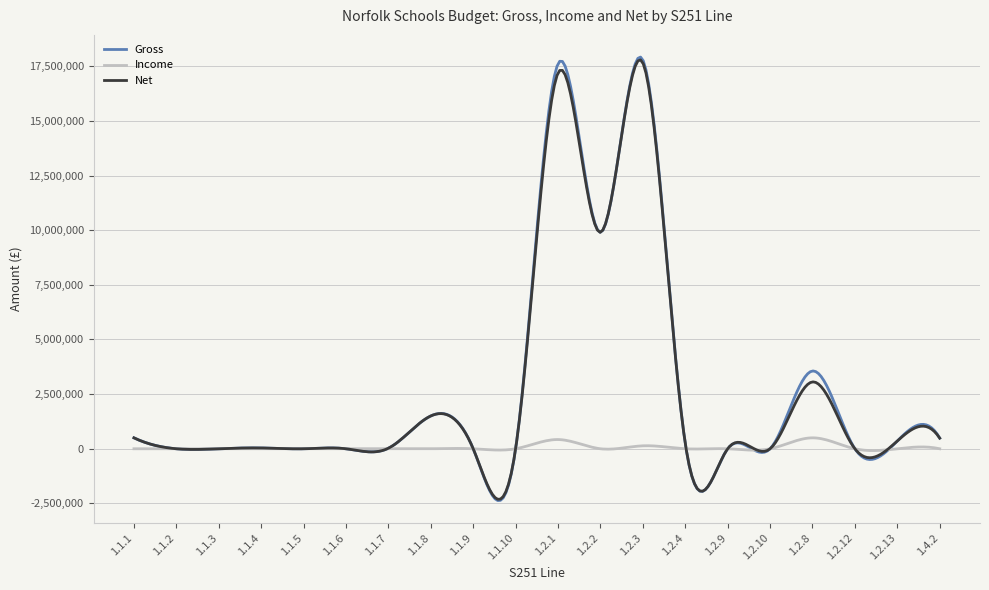

What is the minimum value for Gross?

-2368999.2